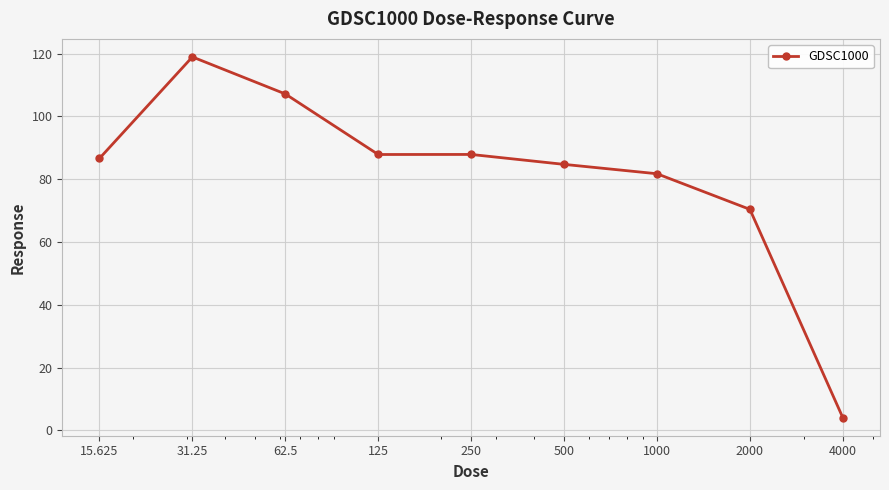

How many data points are less than 86?

4